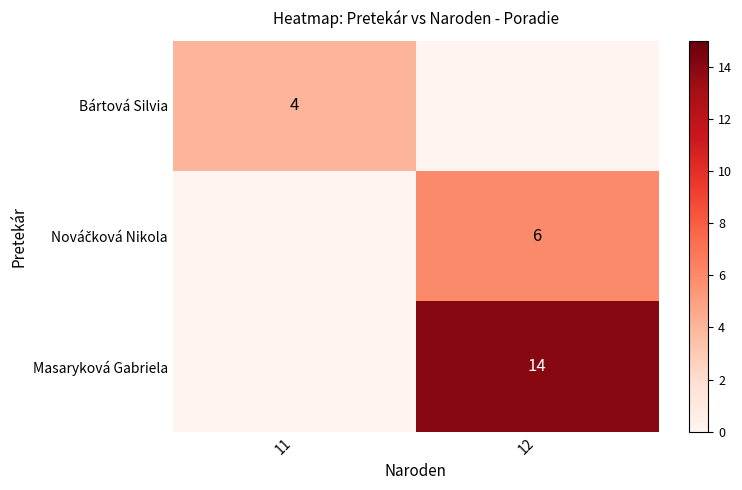

Which category has the lowest value across all series?

12